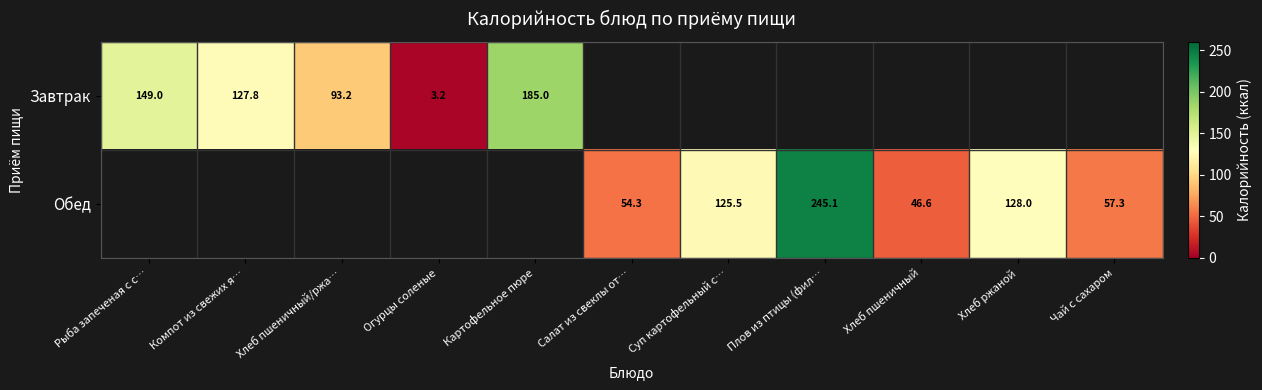

True or false: Обед has a value of 245.1 at Плов из птицы (фил….

True